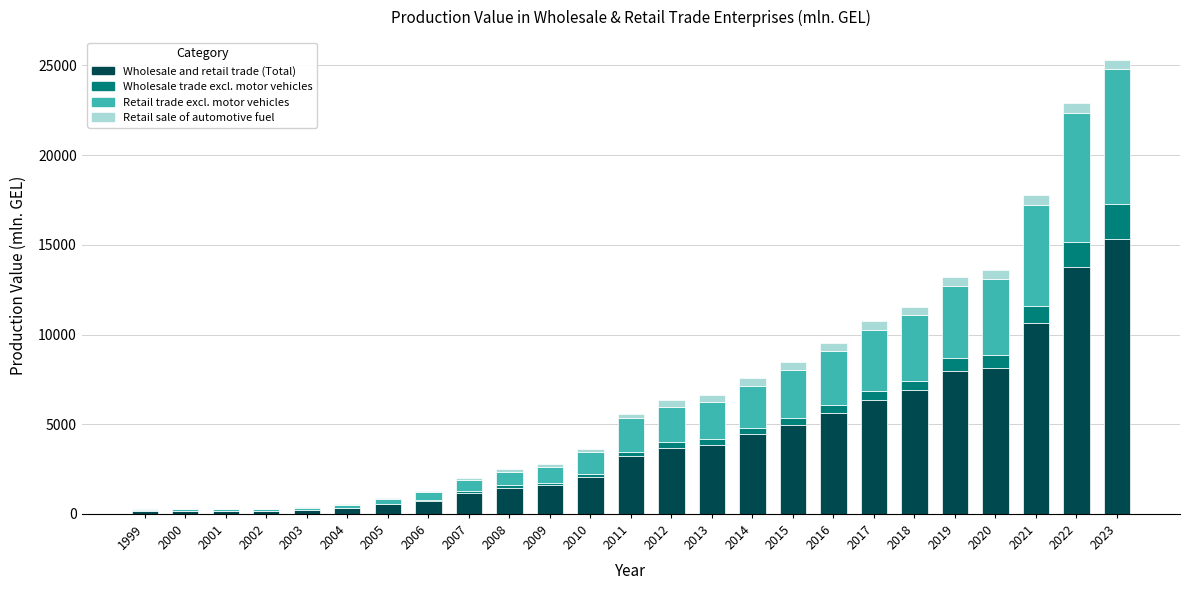

At which category is the sum across all series the highest?

2023